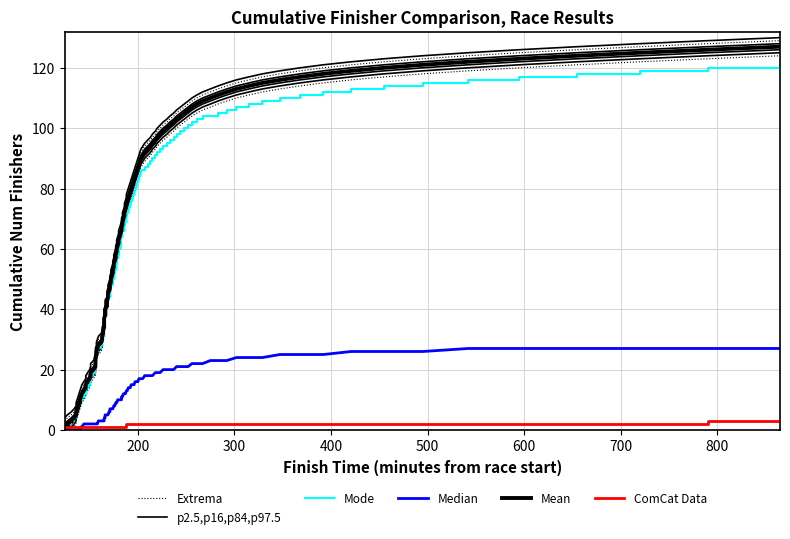

How many values in the Extrema_high series exceed 36?

13